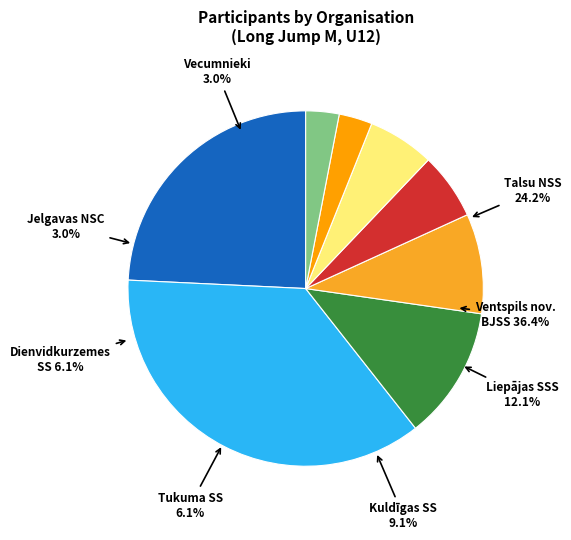

To the nearest percent, what portion does Ventspils nov. BJSS represent?

36%